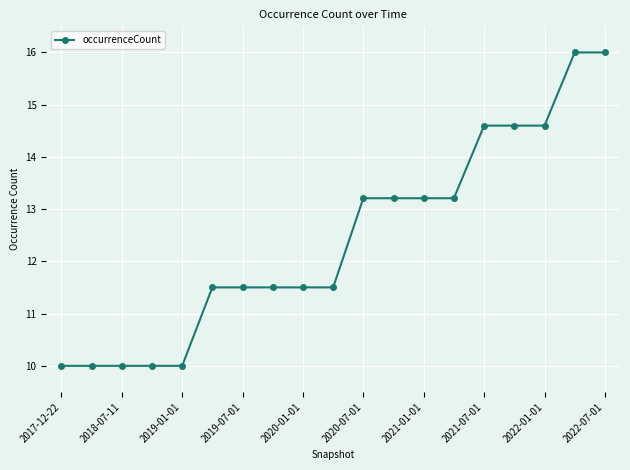

What is the minimum value shown in the chart?

10.0